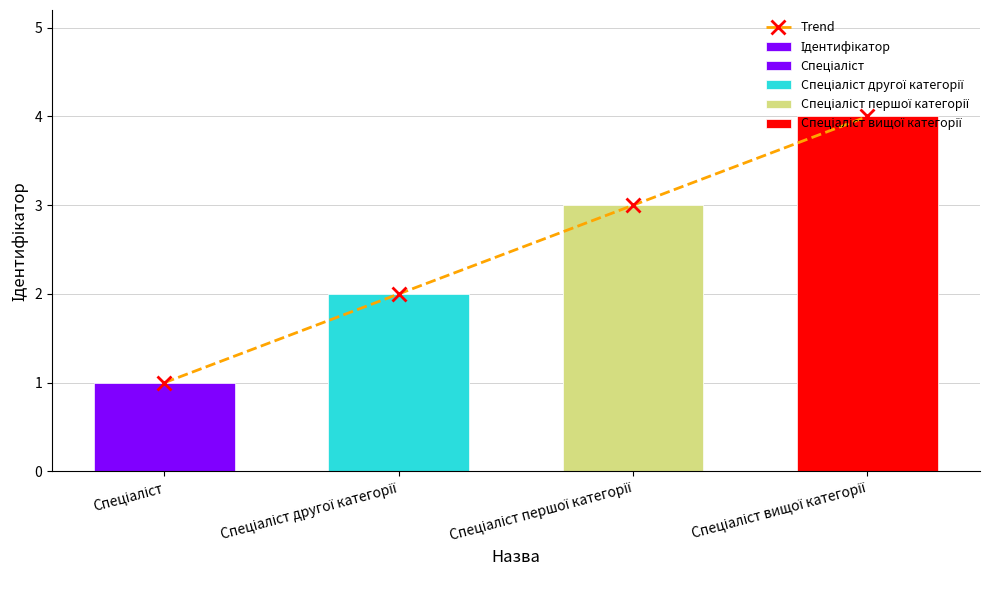

At how many categories does at least one series exceed 3?

1